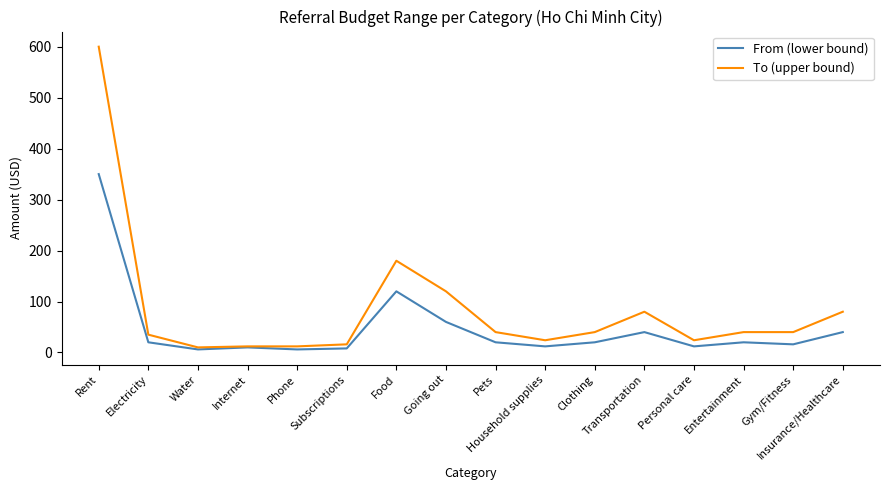

What is the difference between the maximum and minimum values in the From (lower bound) series?

344